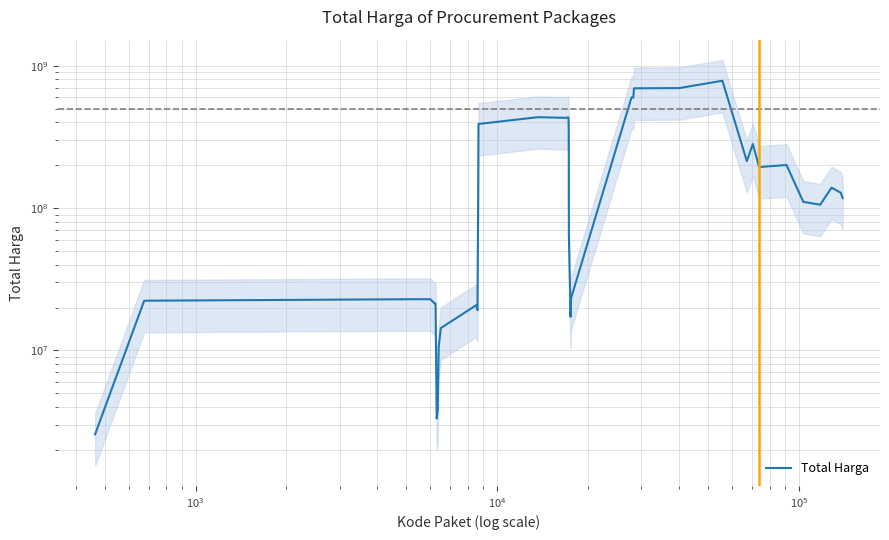

The value at 25 is 230929687. True or false?

False